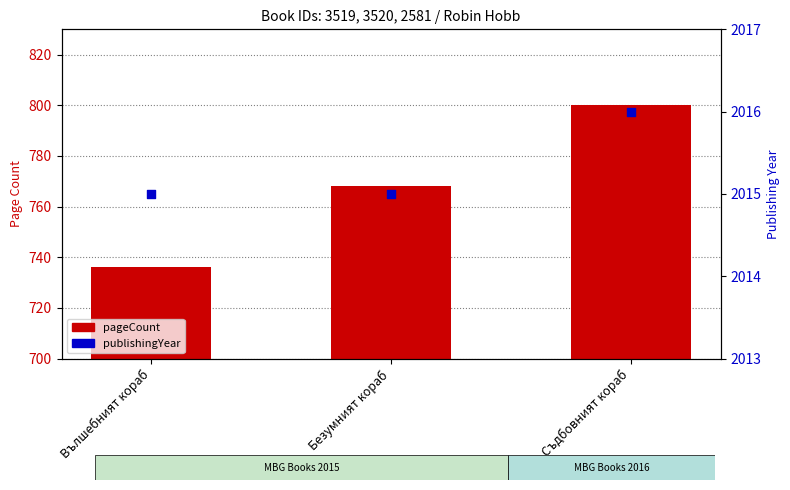

Is the value of publishingYear at Съдбовният кораб greater than the value of pageCount at Вълшебният кораб?

Yes